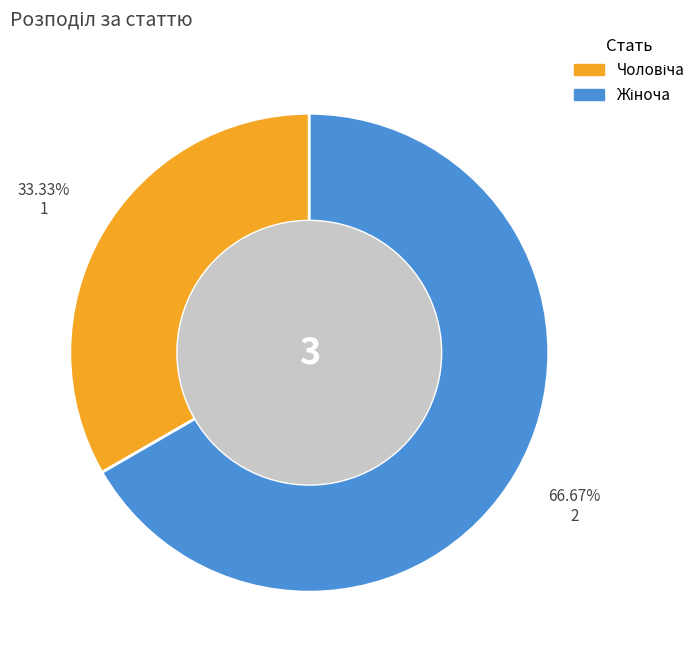

Is there a majority slice in this chart?

Yes